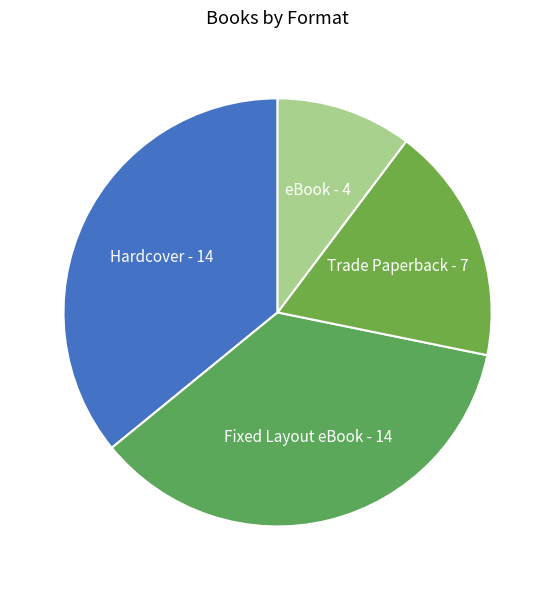

Which has a higher value, eBook - 4 or Hardcover - 14?

Hardcover - 14